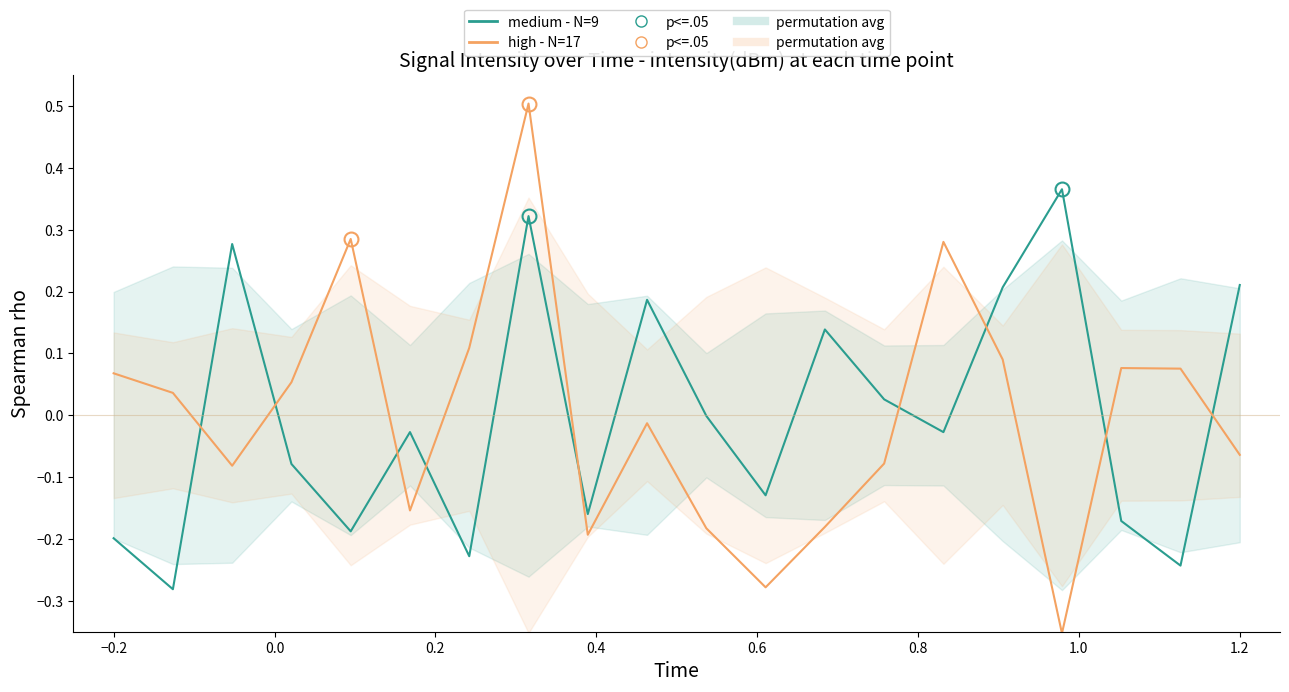

At how many categories does at least one series exceed 0?

16